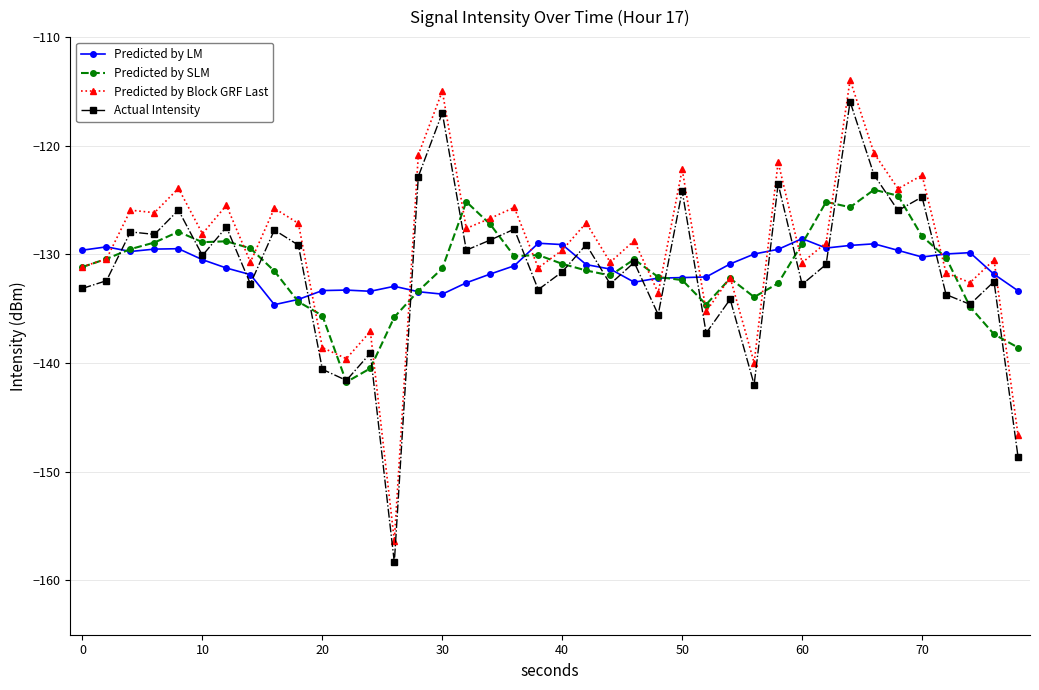

What is the value of the Predicted by Block GRF Last point at the 17th from the left?

-127.6